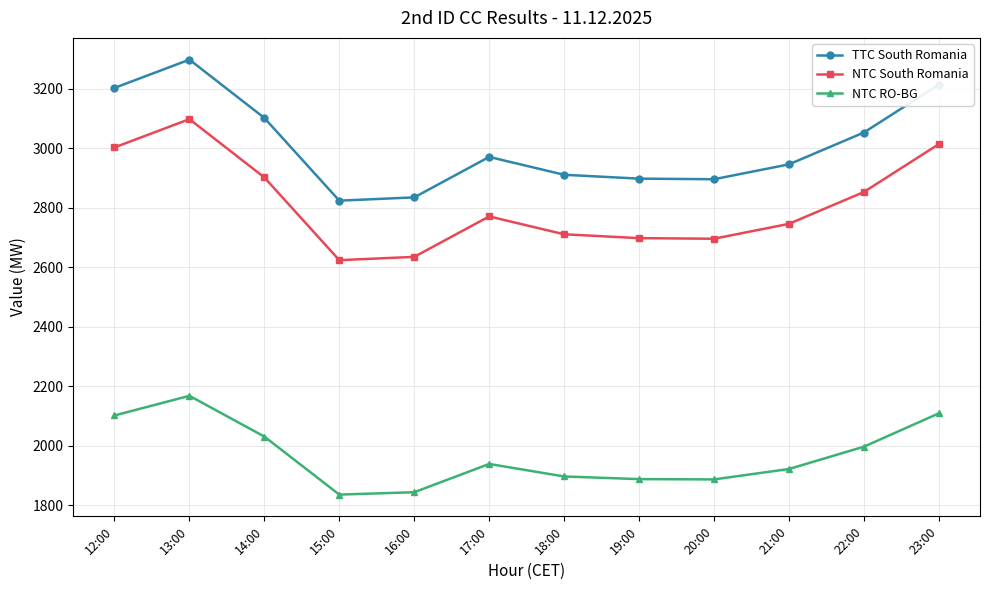

What is the total value across all series at 12:00?

8308